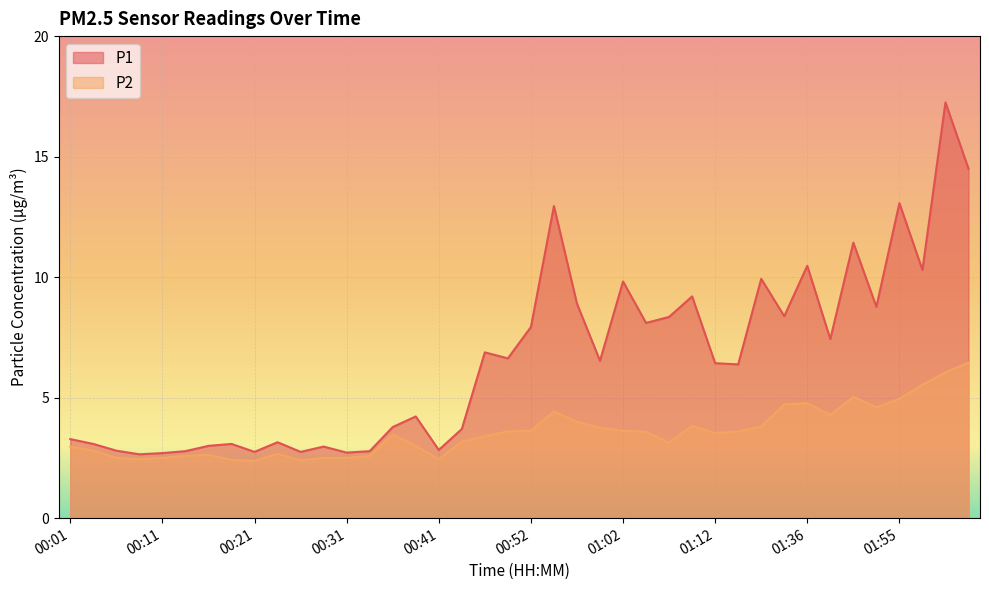

The value of P1 at 01:00 is 11.8. True or false?

False